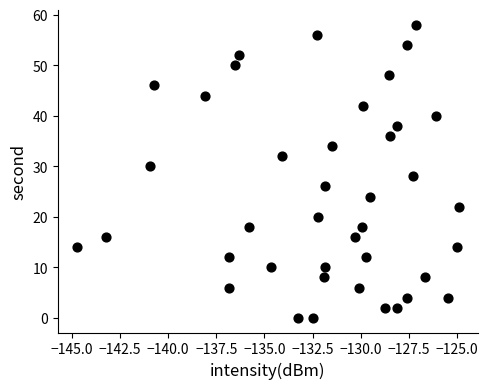

What is the range of Y values (max minus min)?

58